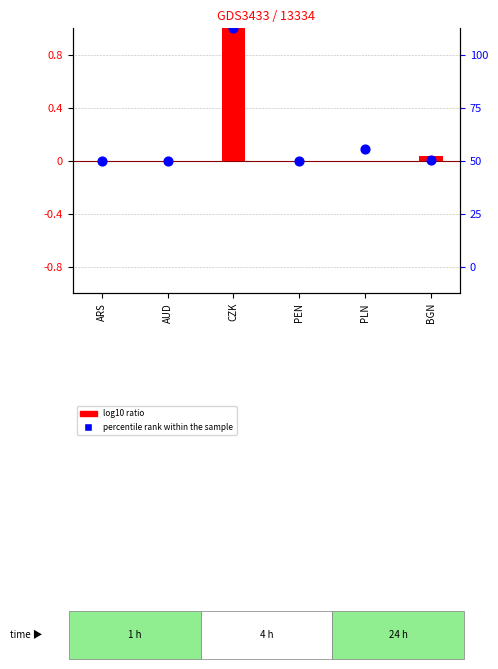

Is the value of log10 ratio at CZK greater than the value of percentile rank within the sample at PEN?

Yes